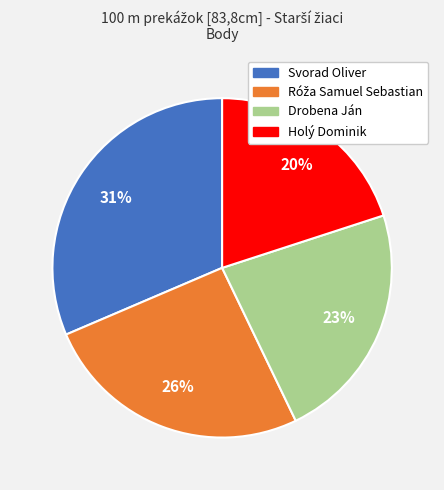

Which has a higher value, Svorad Oliver or Holý Dominik?

Svorad Oliver